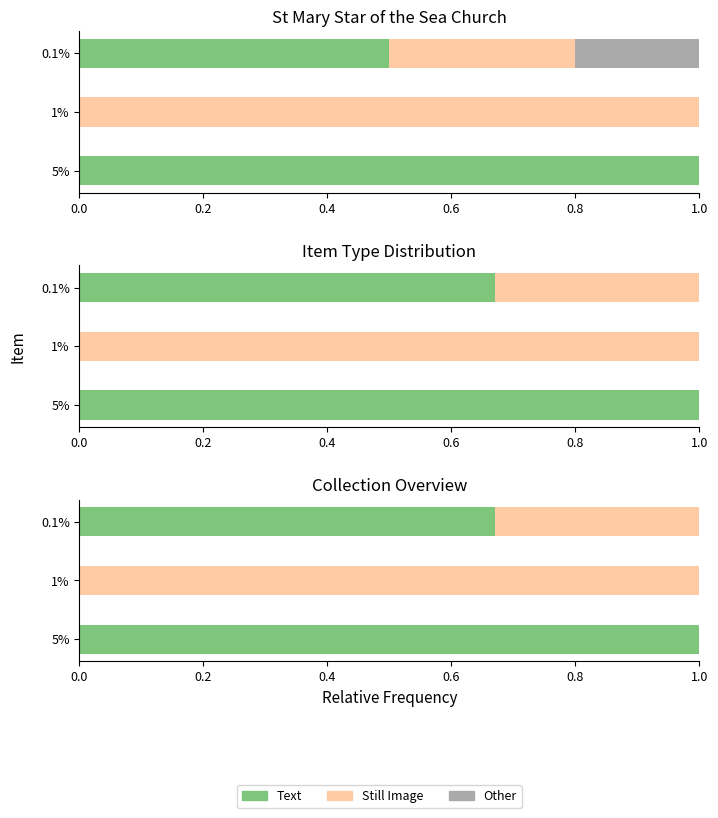

The value of Other at 0.0 is 0.7. True or false?

False